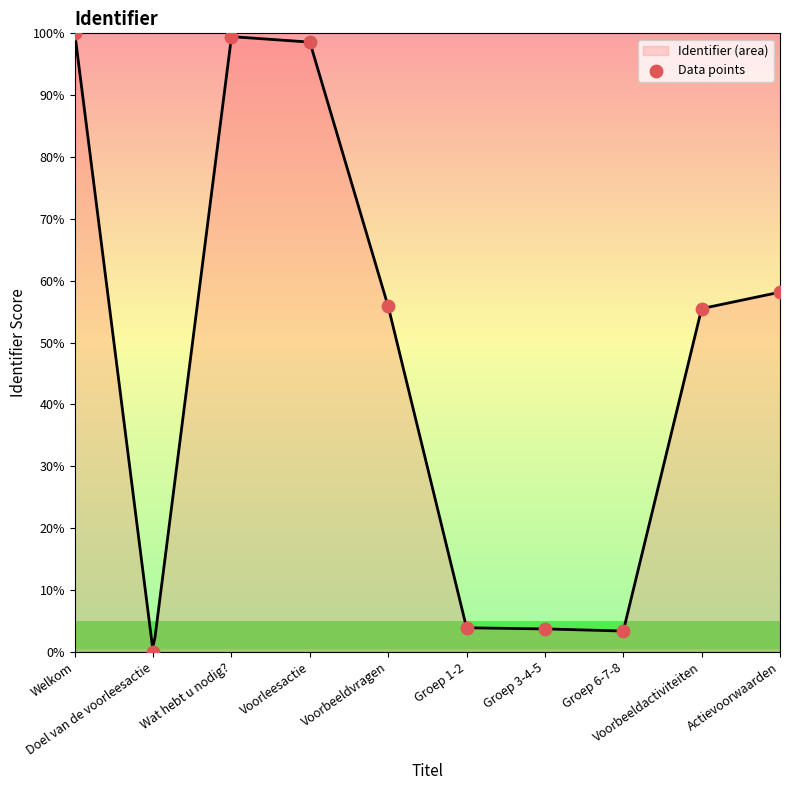

Between Groep 1-2 and Doel van de voorleesactie, which is larger?

Groep 1-2